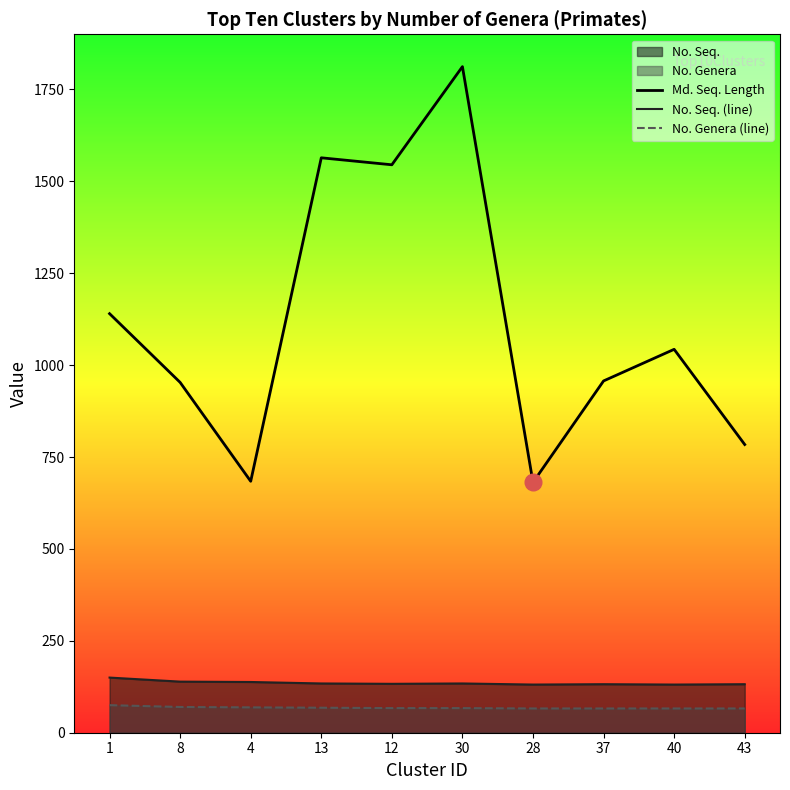

The No. Seq. (line) series shows 131 at 28. True or false?

True